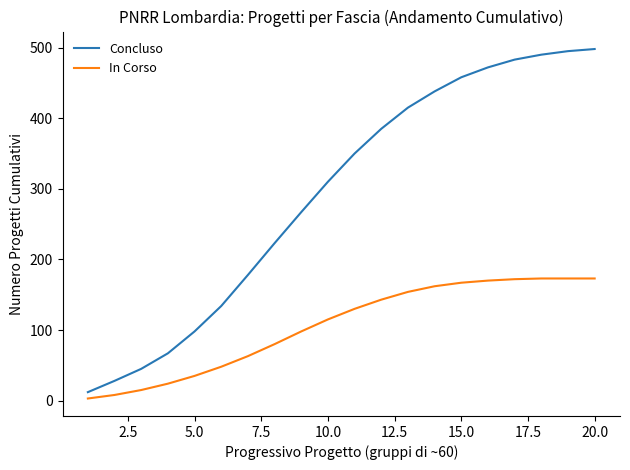

Which series has the largest total across all categories?

Concluso